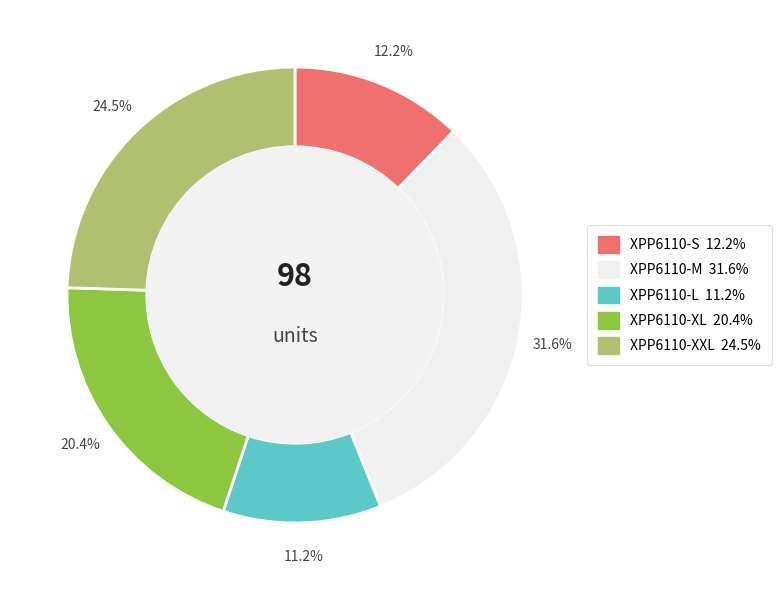

Count the number of slices in the pie.

5